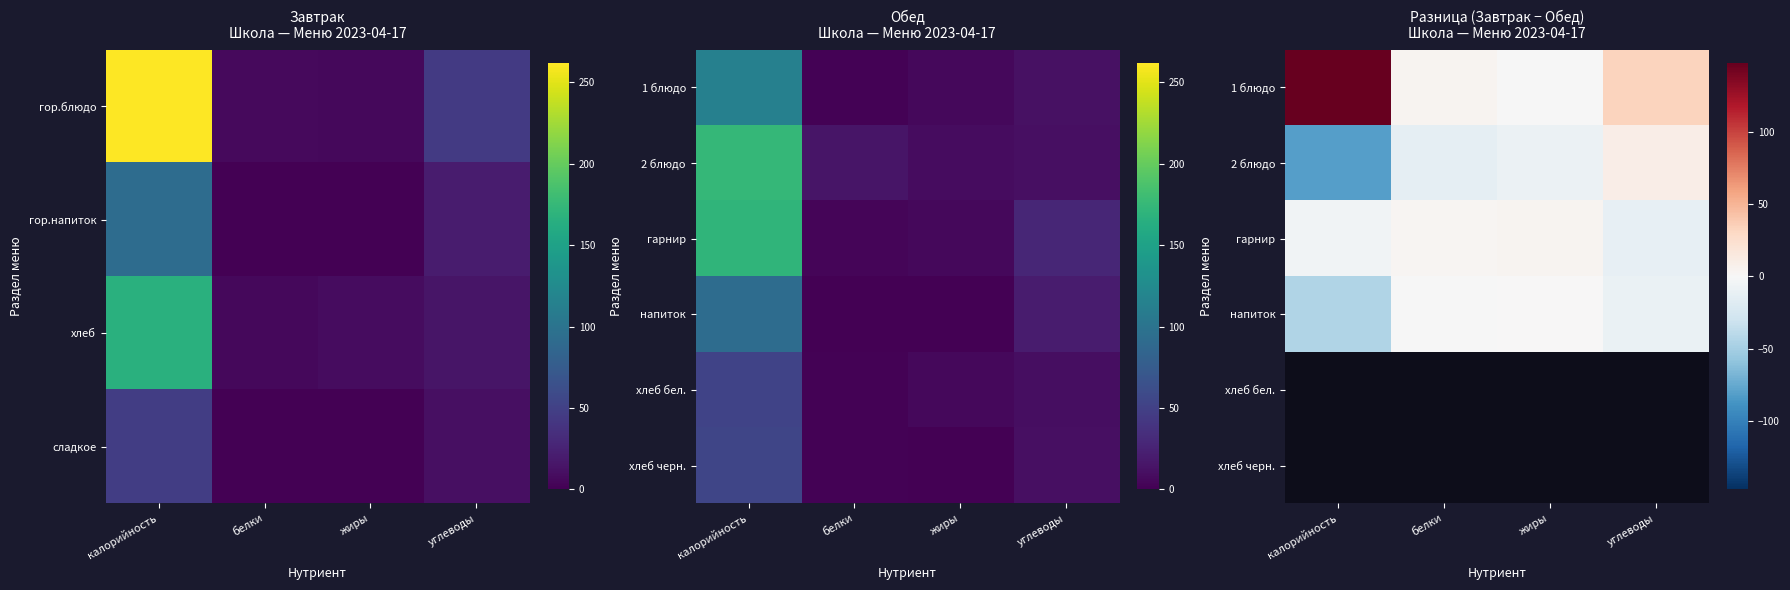

What is the minimum value shown in the chart?

-81.7